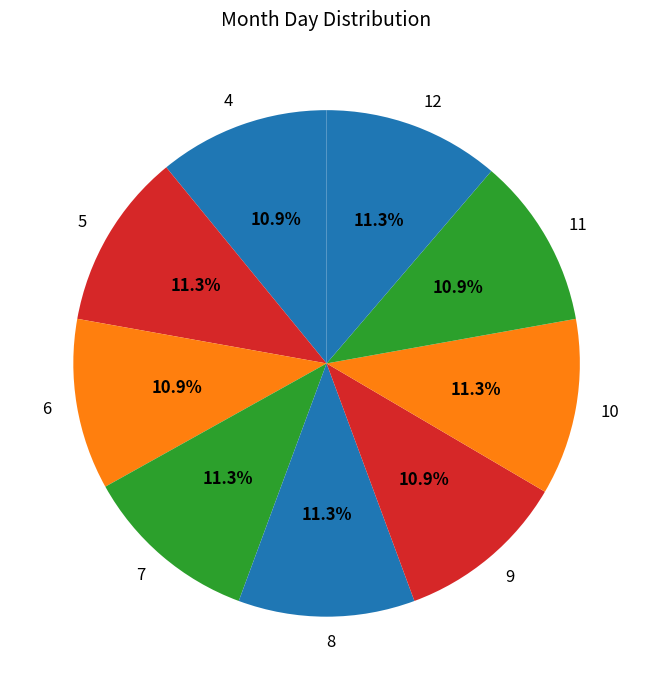

Is there a majority slice in this chart?

No